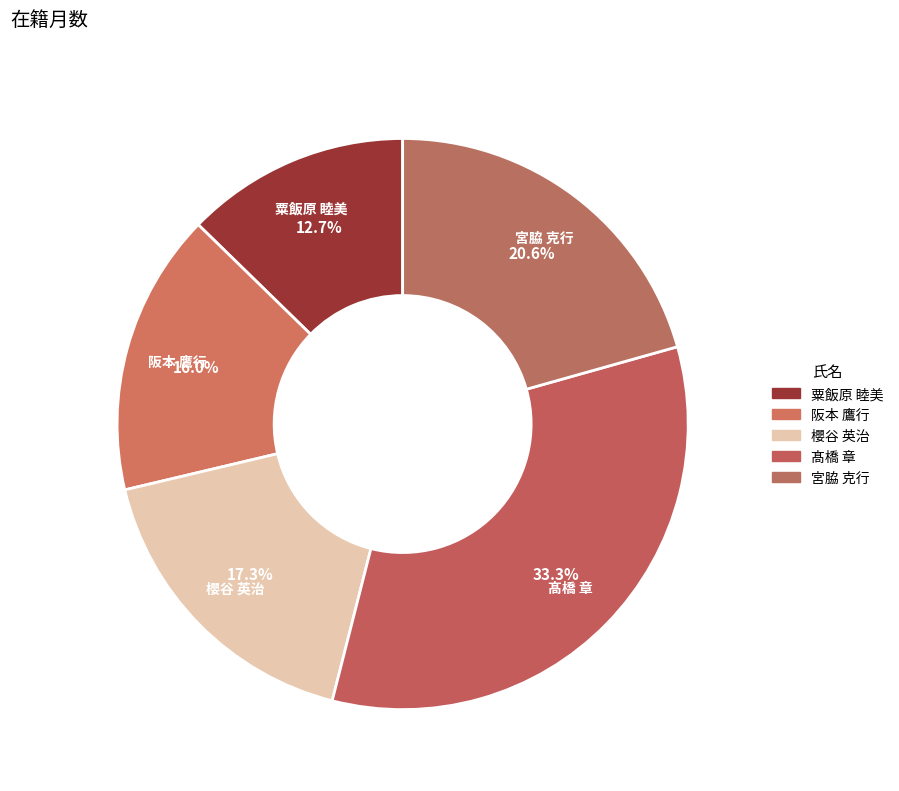

Does 粟飯原 睦美 account for over 50% of the chart?

No